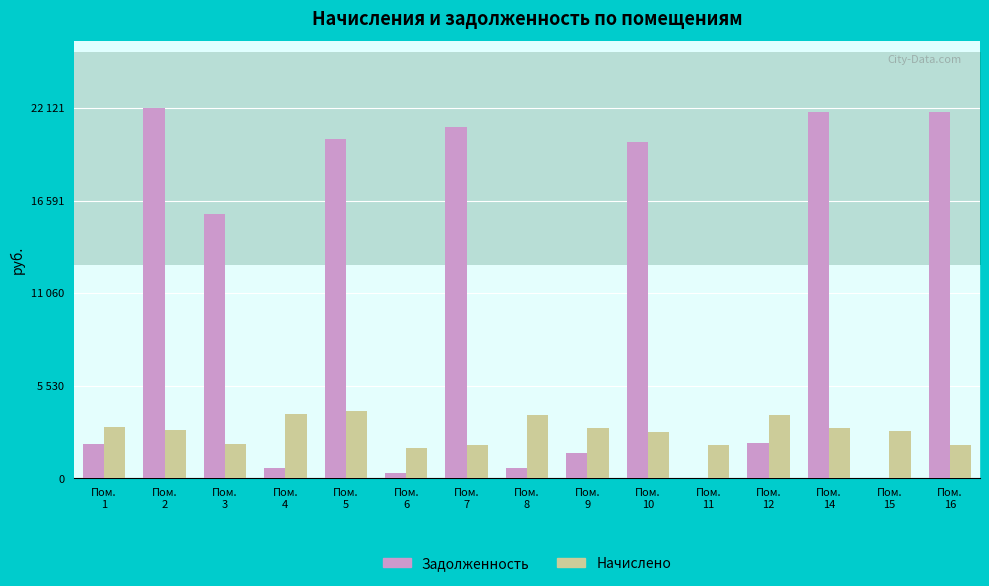

The nachisleno series shows 735.6 at Пом. 6. True or false?

False